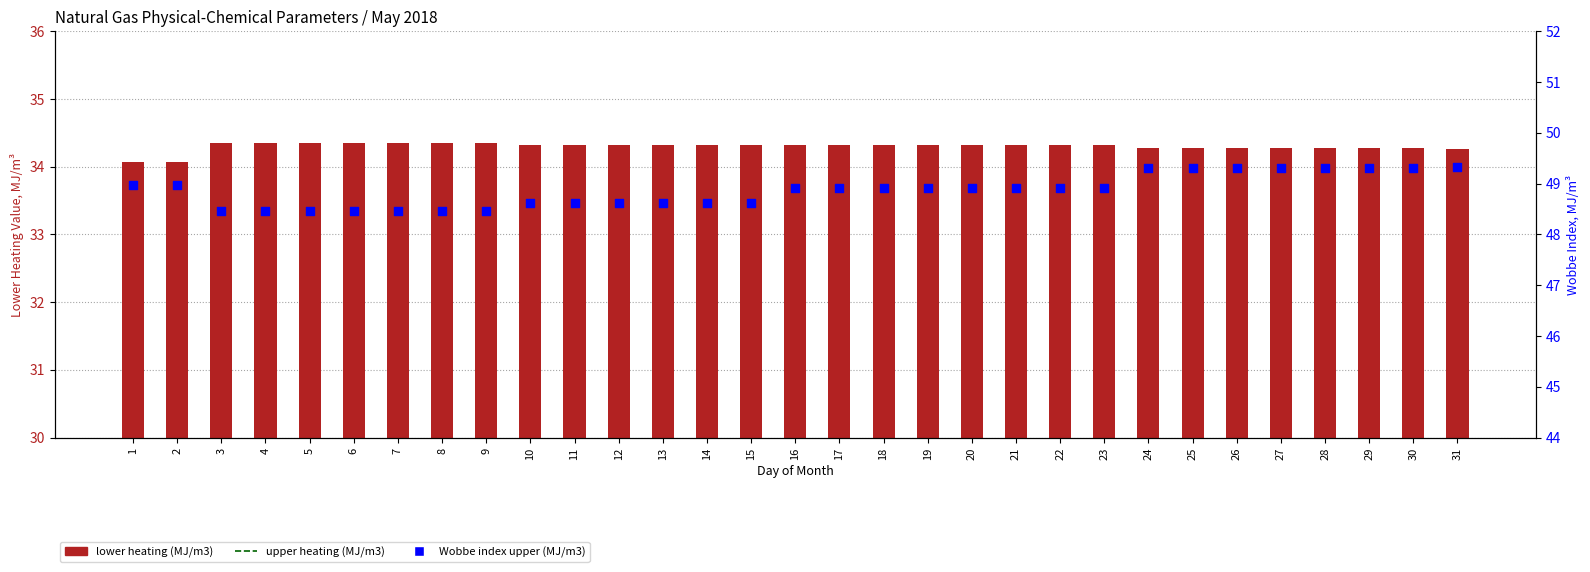

Which series has the largest Y range (max minus min)?

Wobbe index upper (MJ/m3)